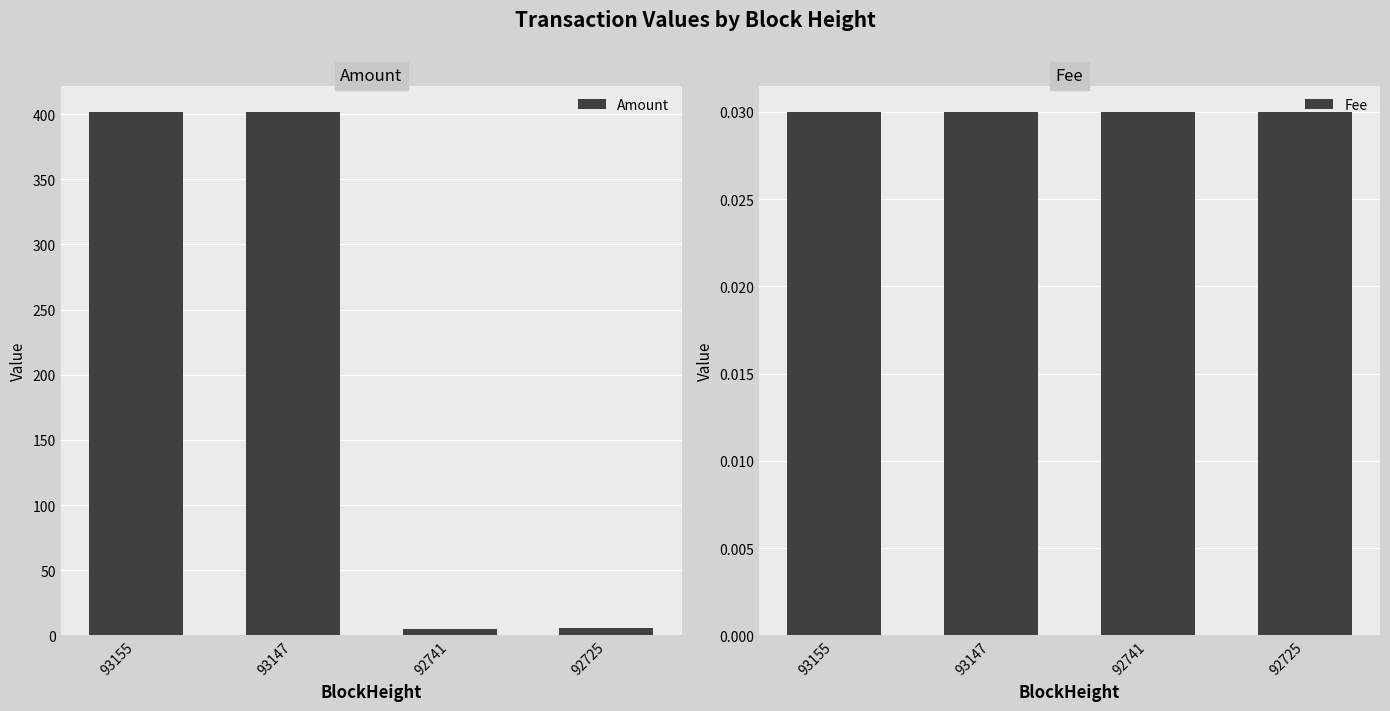

What is the total value across all series at 93155?

401.8